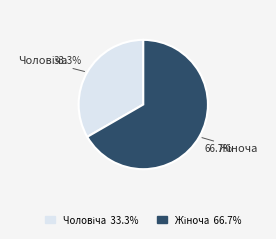

Does any single category account for the majority?

Yes